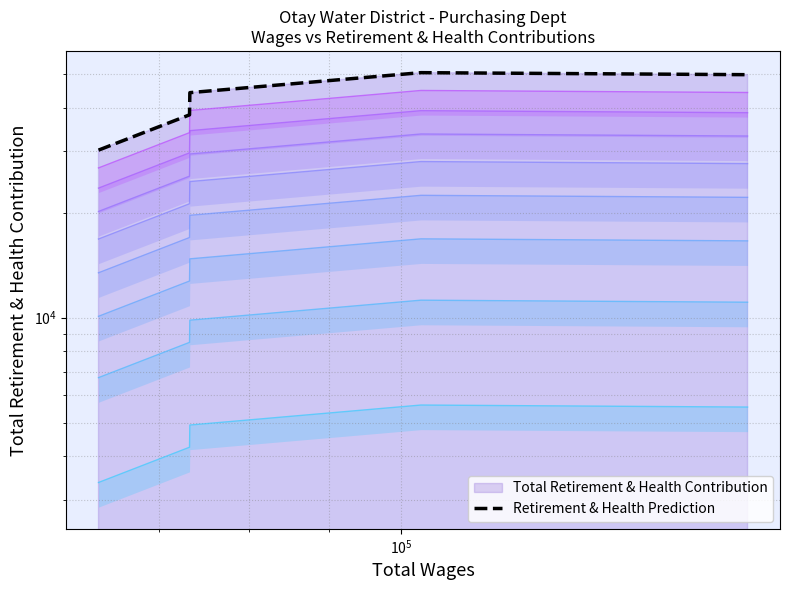

How many points are higher than both their immediate neighbors (excluding endpoints)?

1